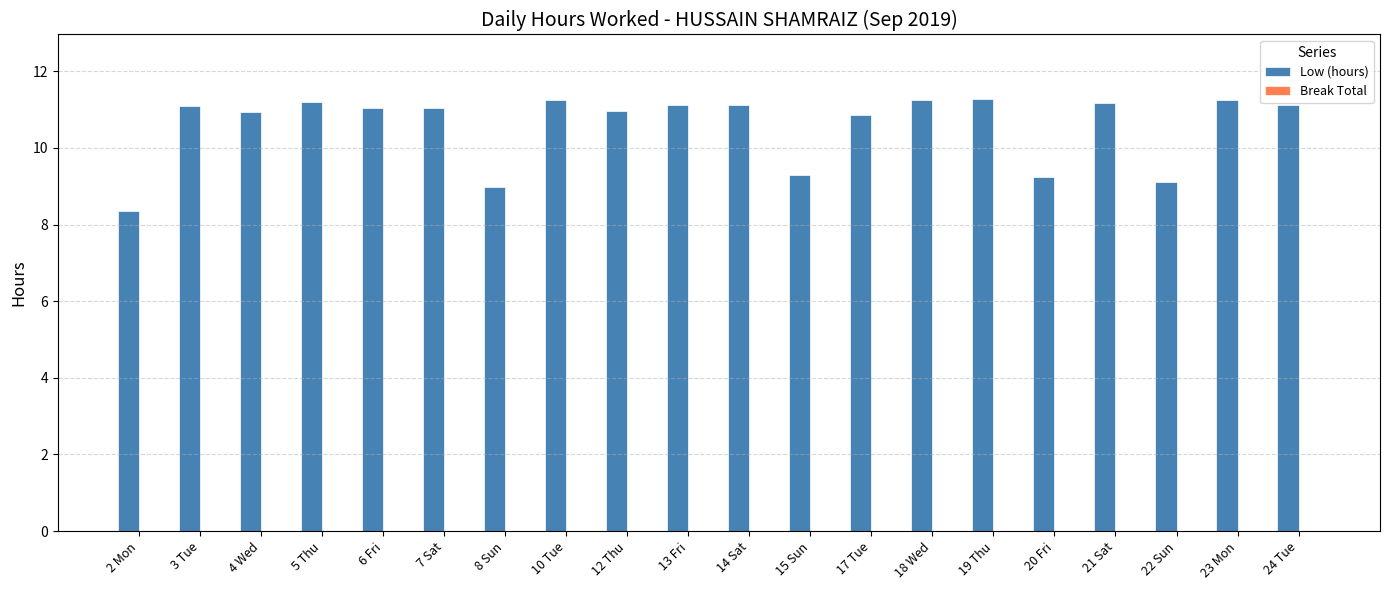

The value at 23 Mon is 17.5. True or false?

False